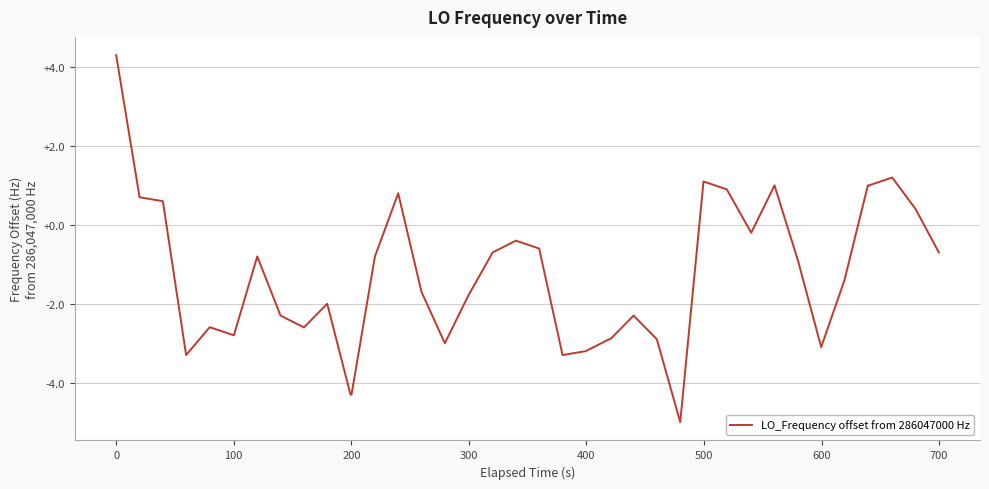

What is the difference between the maximum and minimum values?

9.3